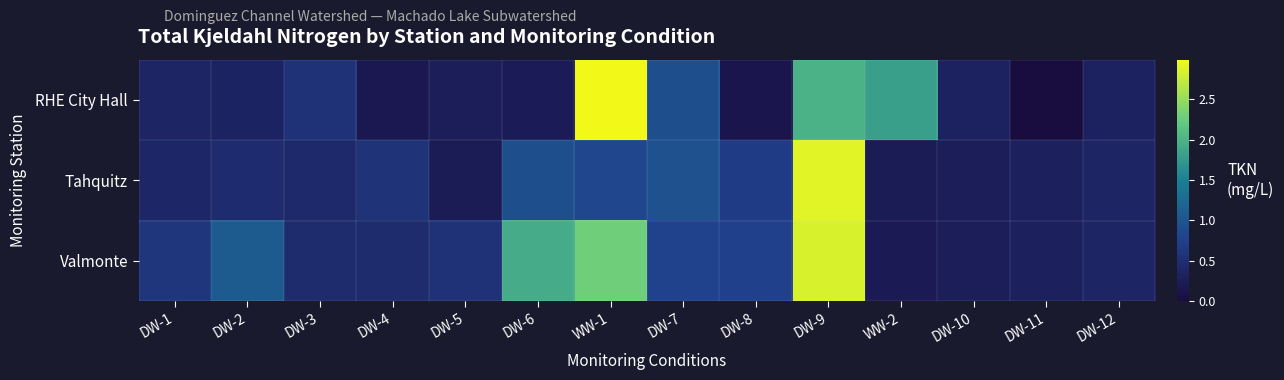

List the series in order of their peak value, lowest first.

Valmonte, Tahquitz, RHE City Hall